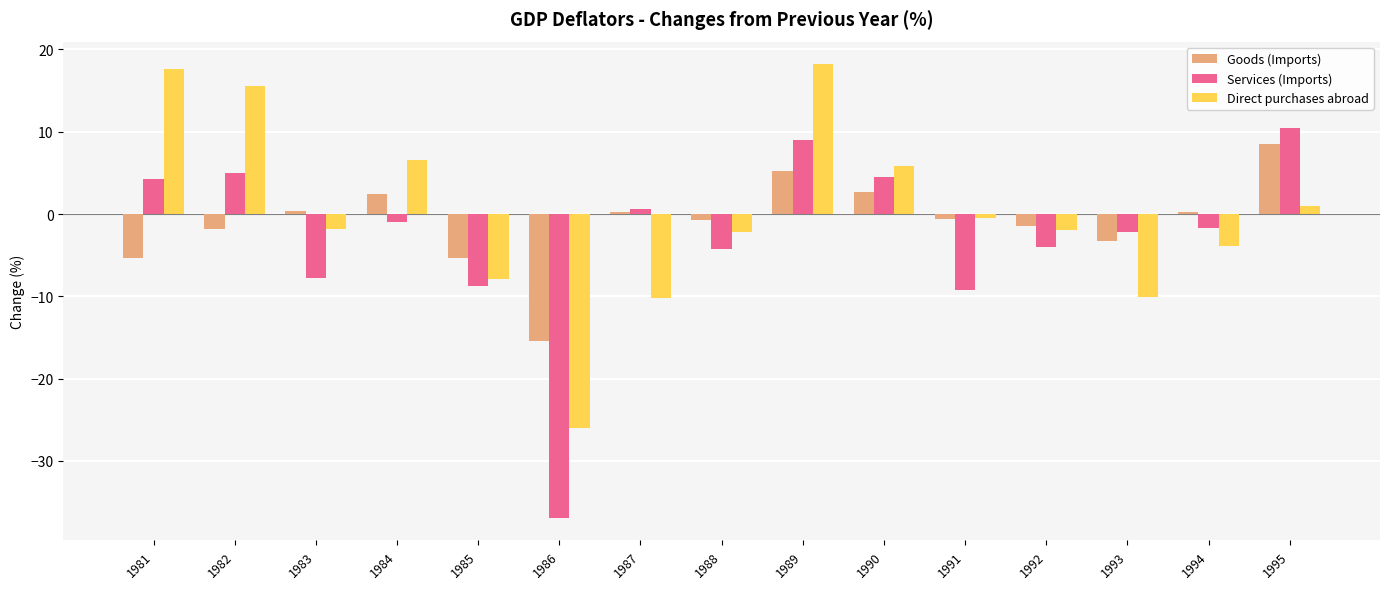

Which label corresponds to the smallest value in the chart?

1986